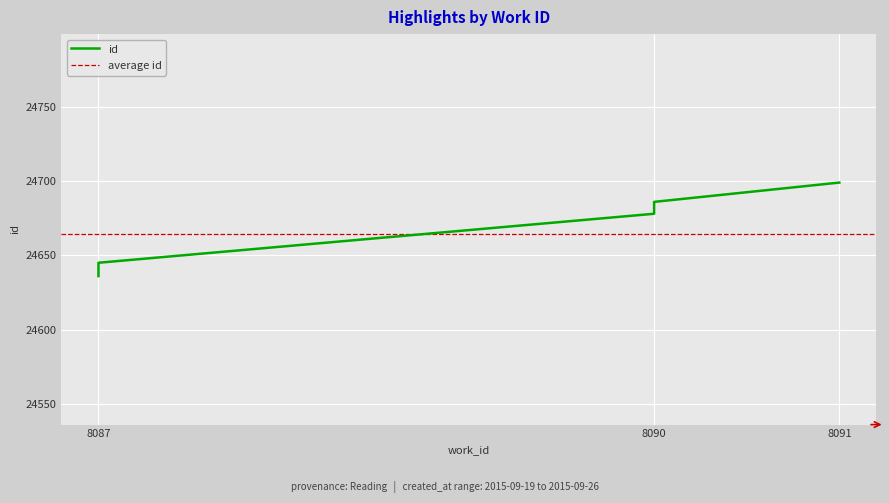

How many categories are shown in the chart?

6